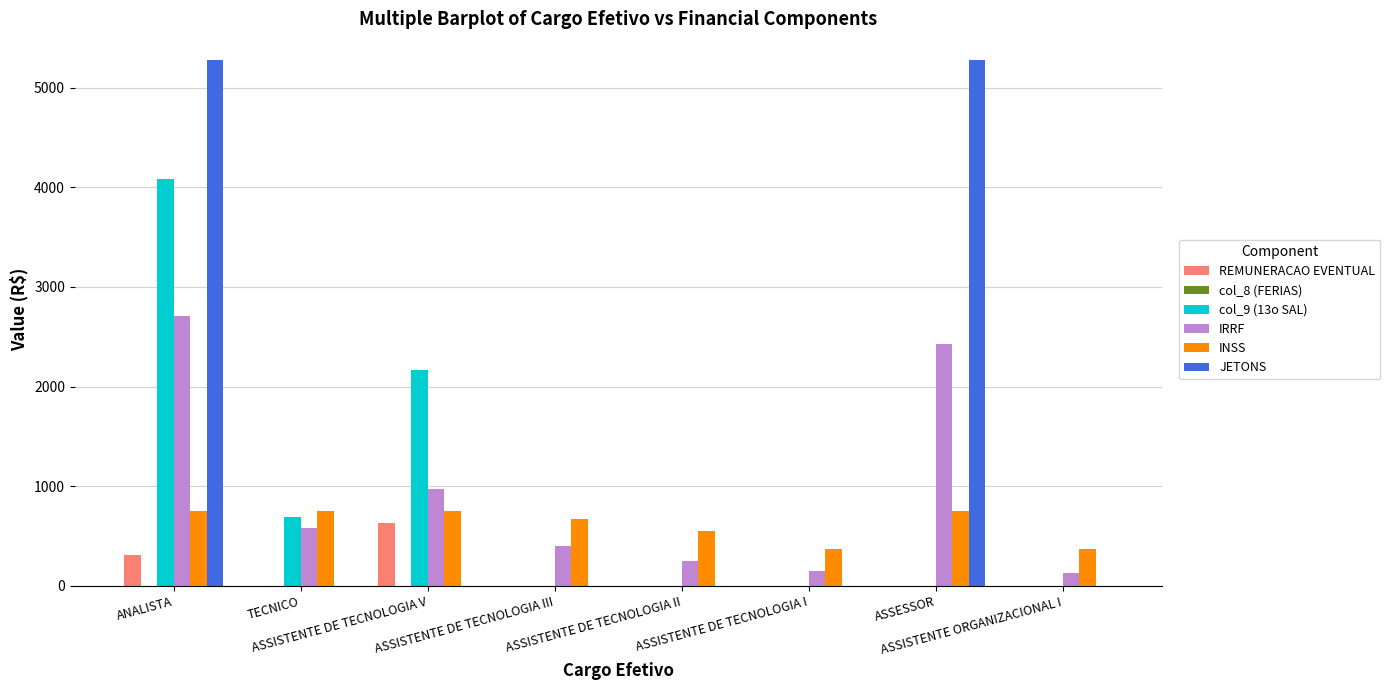

Which series has the largest total across all categories?

JETONS